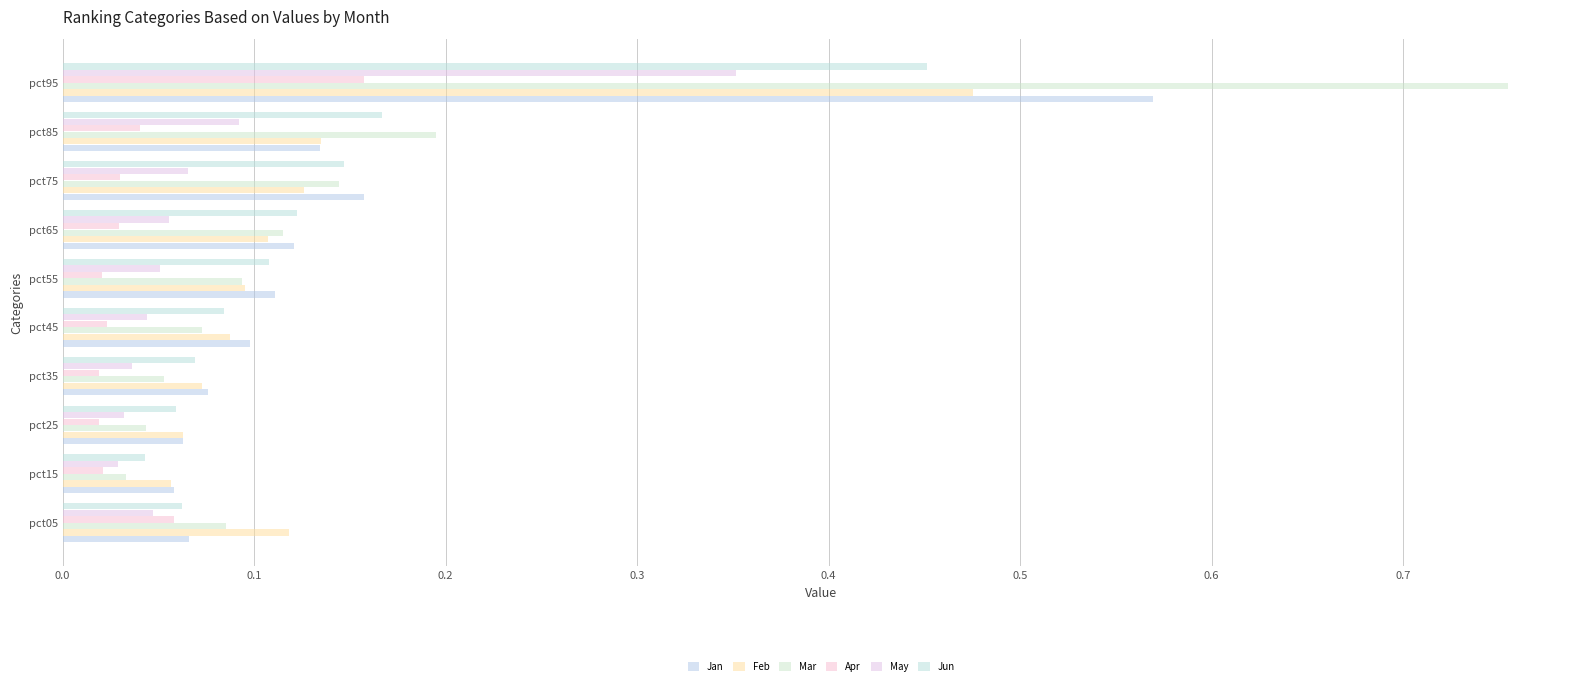

Which category has the highest value across all series?

pct95